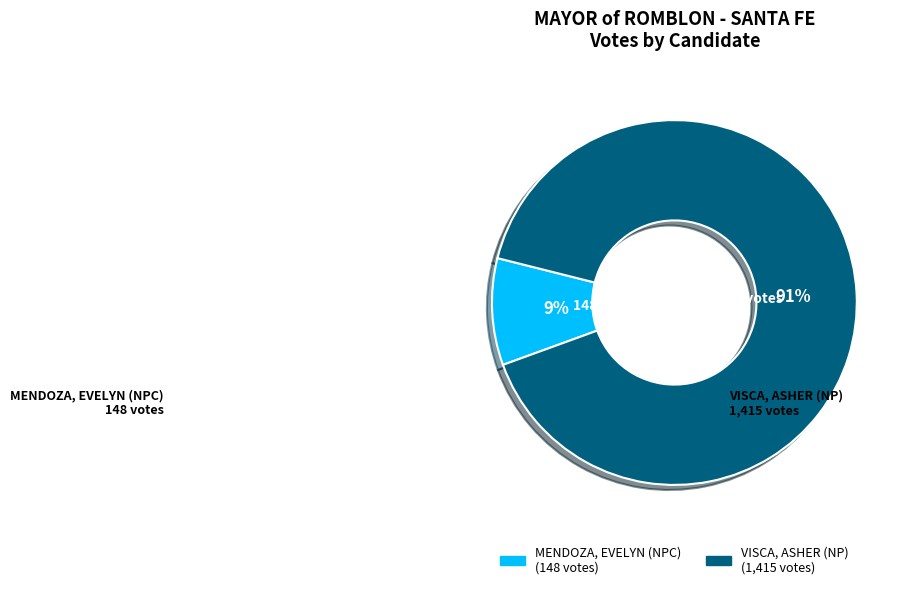

To the nearest percent, what is the average slice percentage?

50%